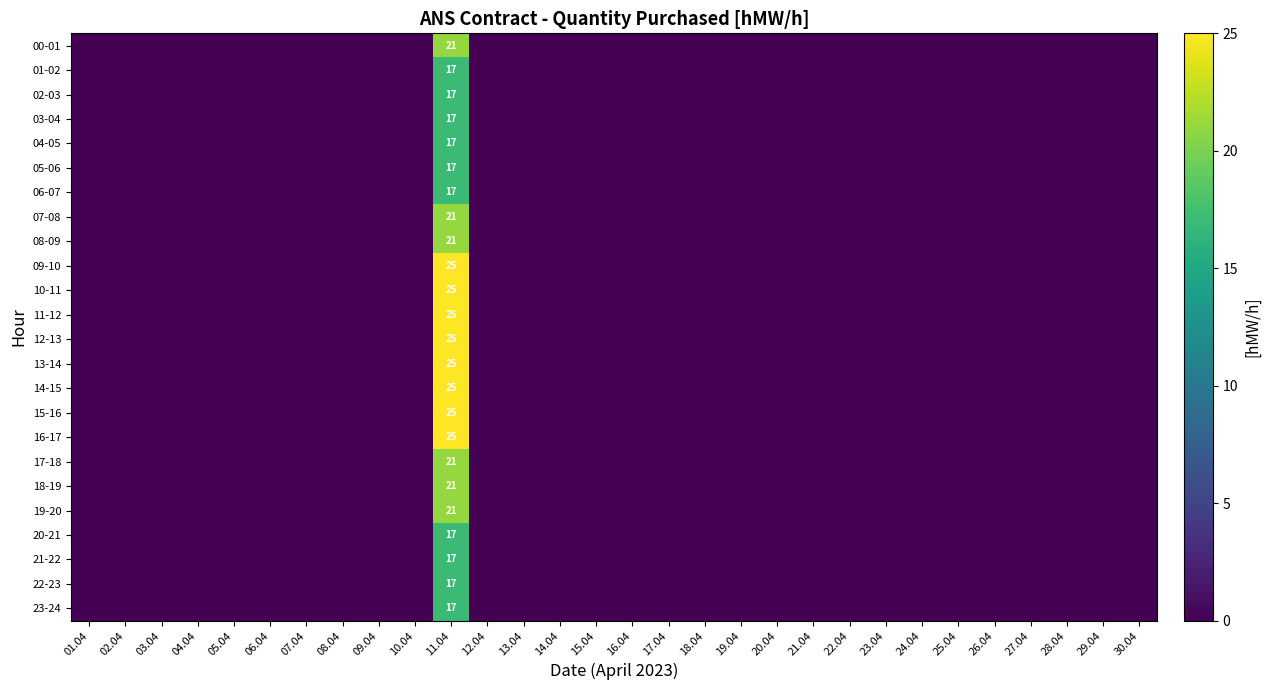

Between 10.04 and 15.04, which is larger?

10.04